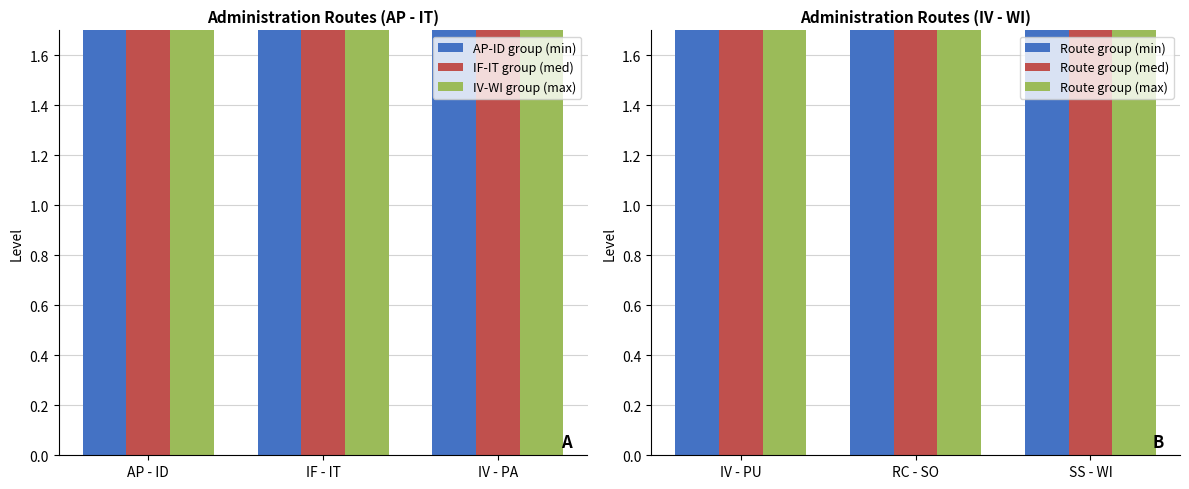

At which category does the chart reach its minimum across all series?

IF - IT